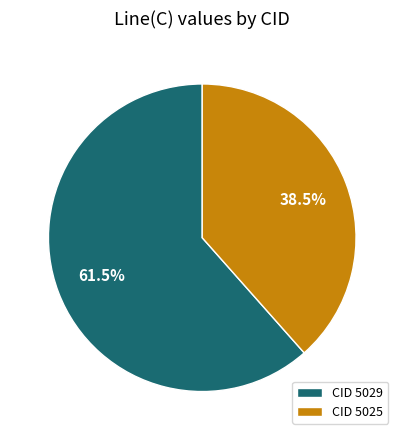

What is the total percentage of CID 5025 and CID 5029?

100.0%